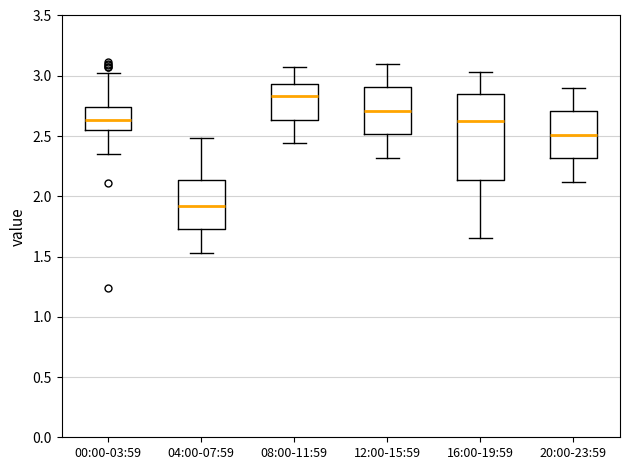

Reading left to right, read every box against the y-axis: the position of its median line, the range the box covers, and the ends of its whiskers. The values are not printed on the chart, so give them approximately, as read against the axis.

00:00-03:59: median 2.65, box 2.55 to 2.75, whiskers 2.35 to 3.00
04:00-07:59: median 1.90, box 1.75 to 2.15, whiskers 1.55 to 2.50
08:00-11:59: median 2.85, box 2.65 to 2.95, whiskers 2.45 to 3.05
12:00-15:59: median 2.70, box 2.50 to 2.90, whiskers 2.30 to 3.10
16:00-19:59: median 2.65, box 2.15 to 2.85, whiskers 1.65 to 3.05
20:00-23:59: median 2.50, box 2.30 to 2.70, whiskers 2.10 to 2.90